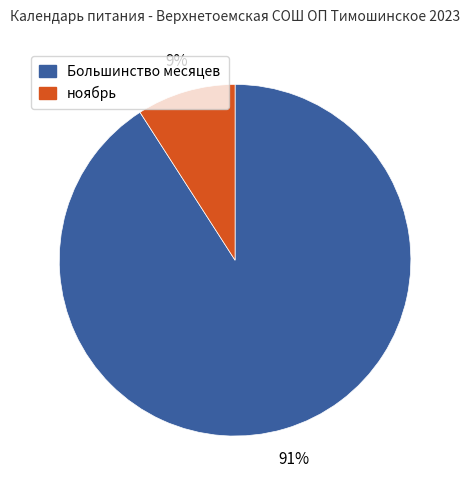

Which has a higher value, Большинство месяцев or ноябрь?

Большинство месяцев